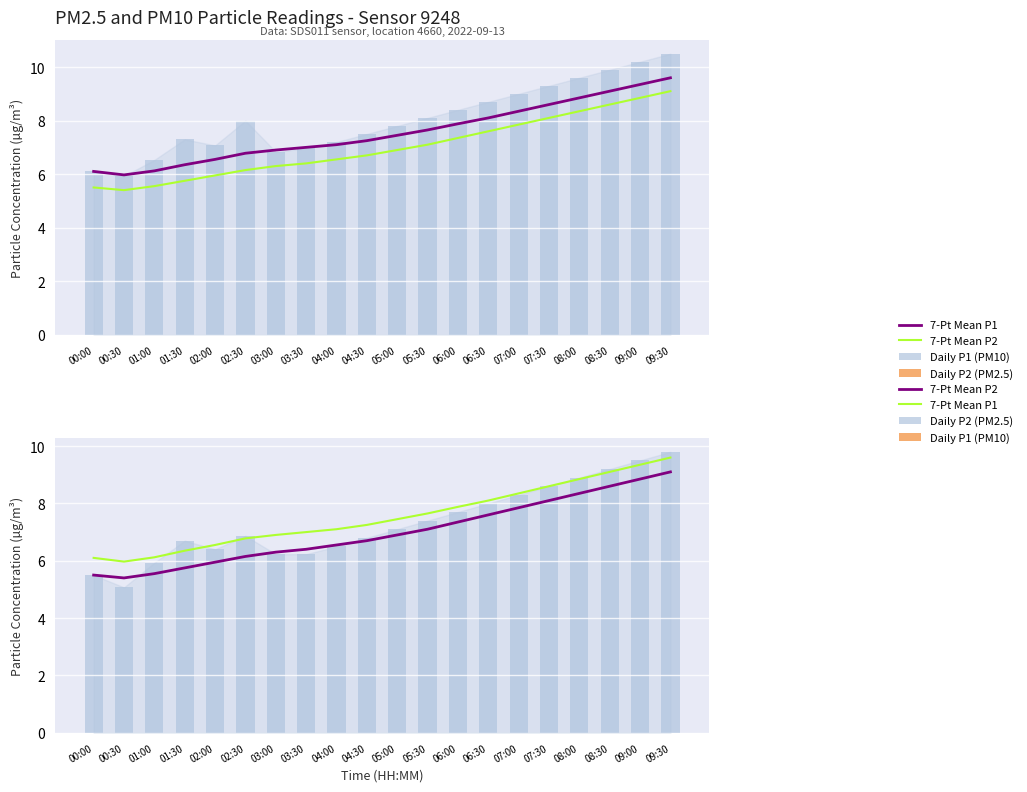

What is the sum of the 7-Pt Mean P1 values at 04:00 and 04:30?

14.3